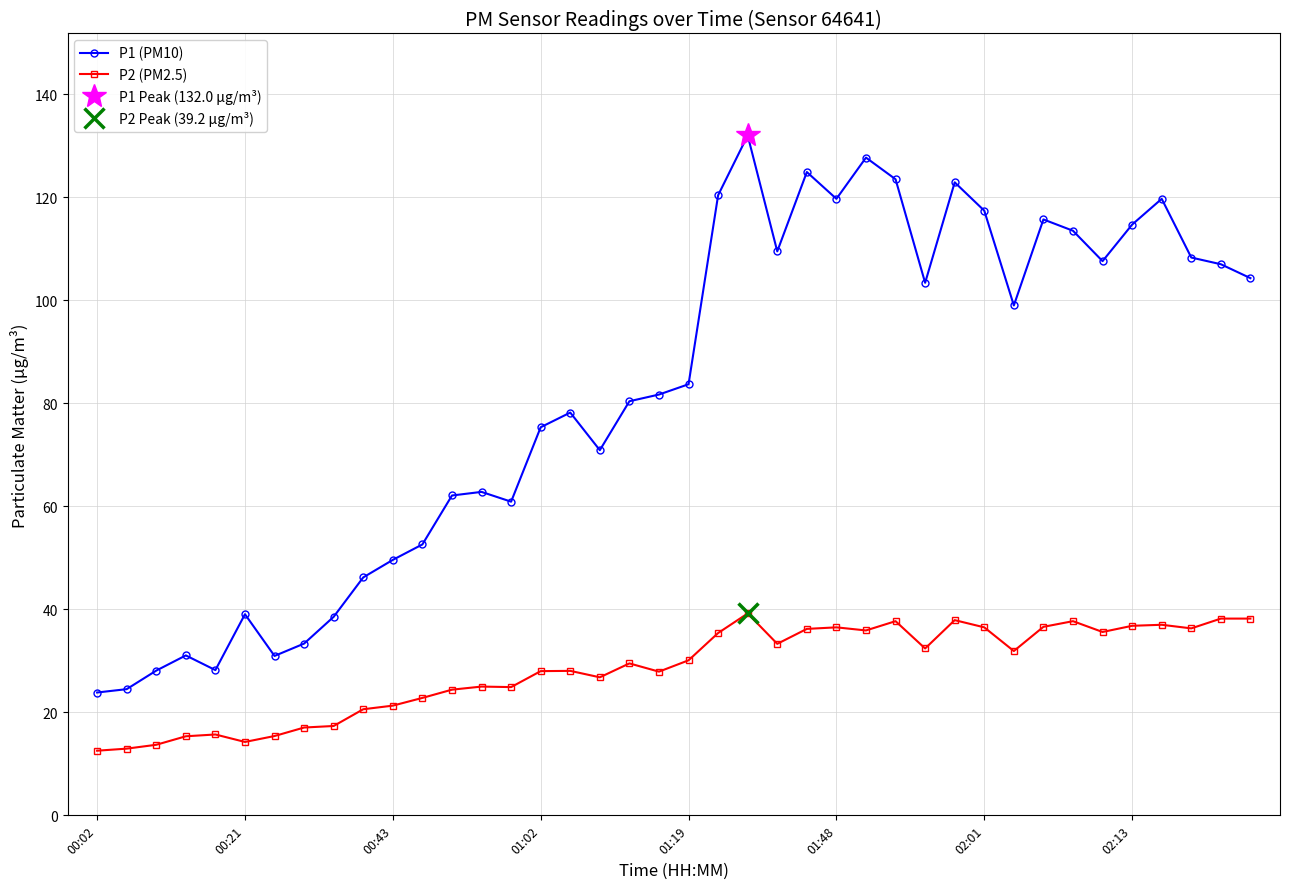

What is the maximum value shown in the chart?

132.0